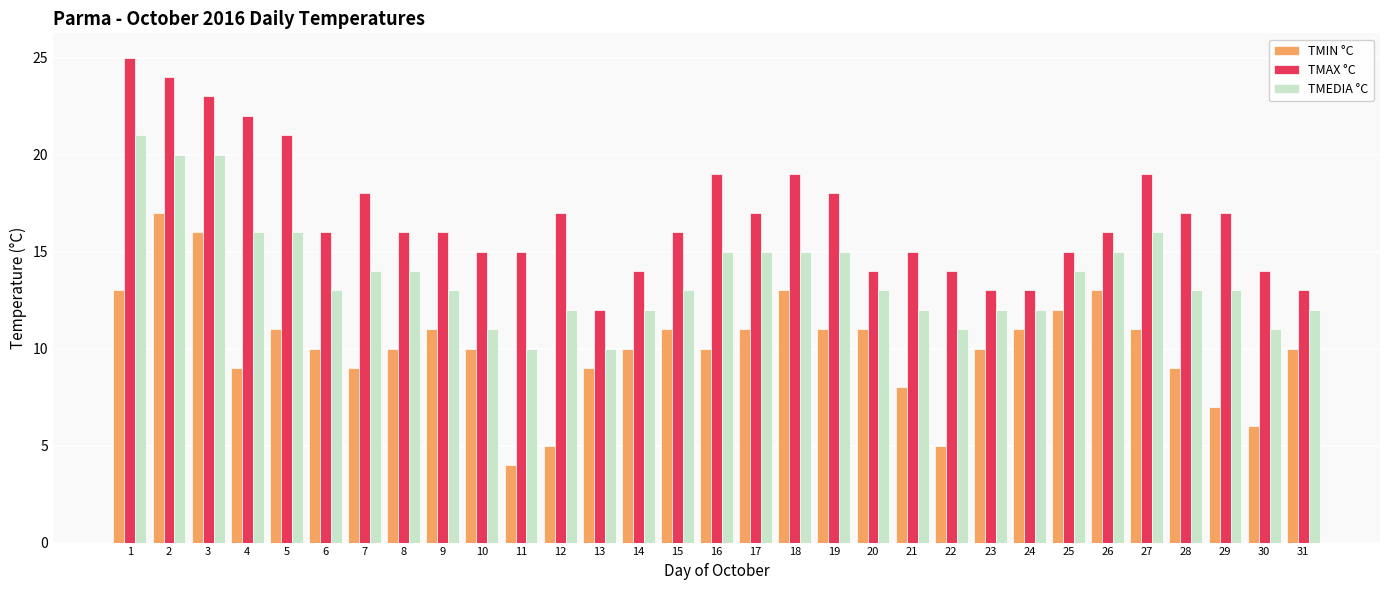

What is the difference between the TMEDIA °C values at 7 and 13?

4